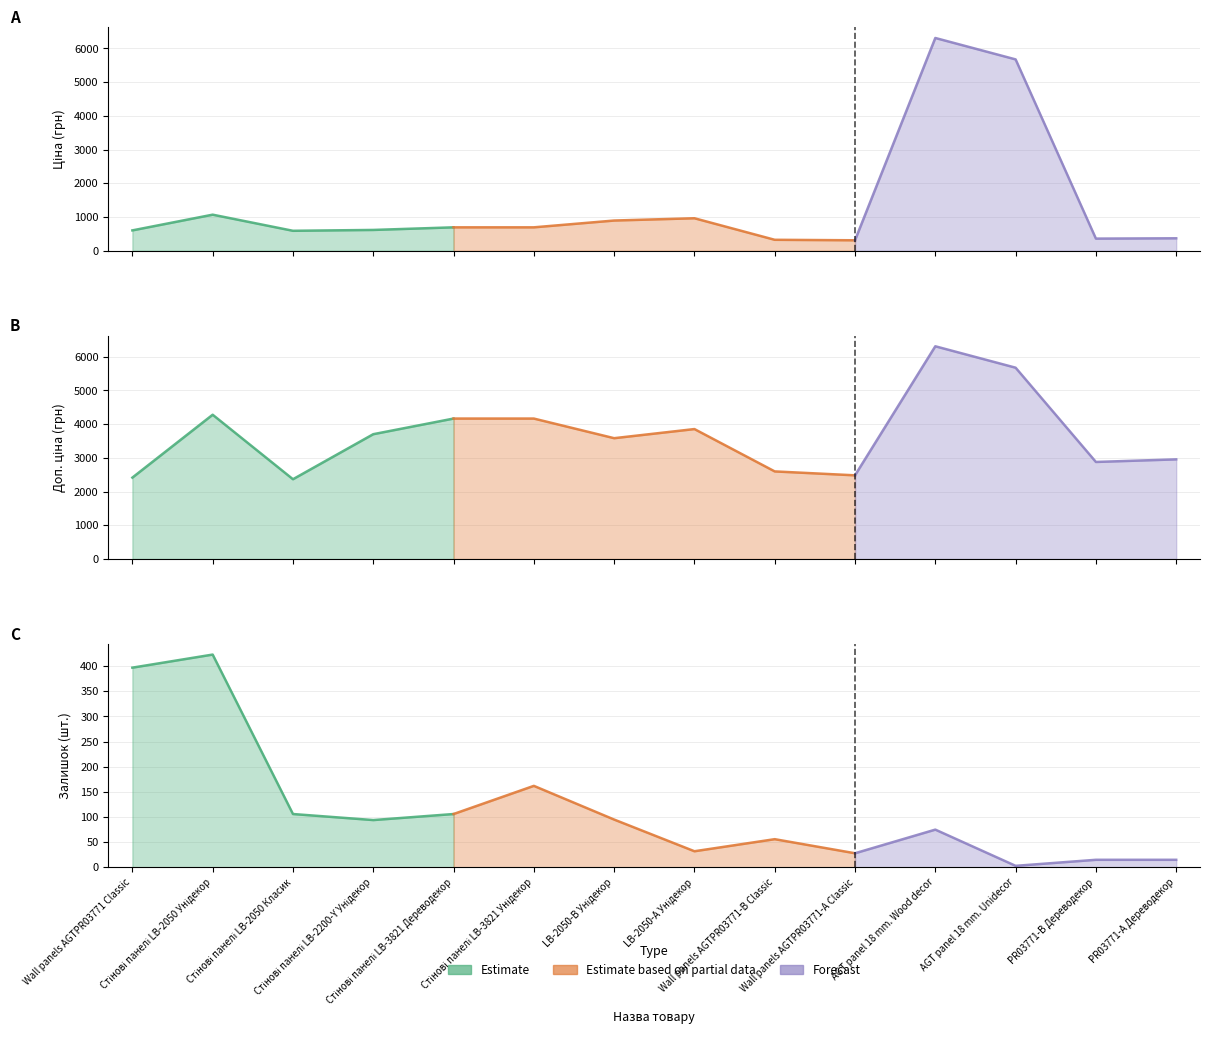

Does the chart have visible grid lines?

Yes